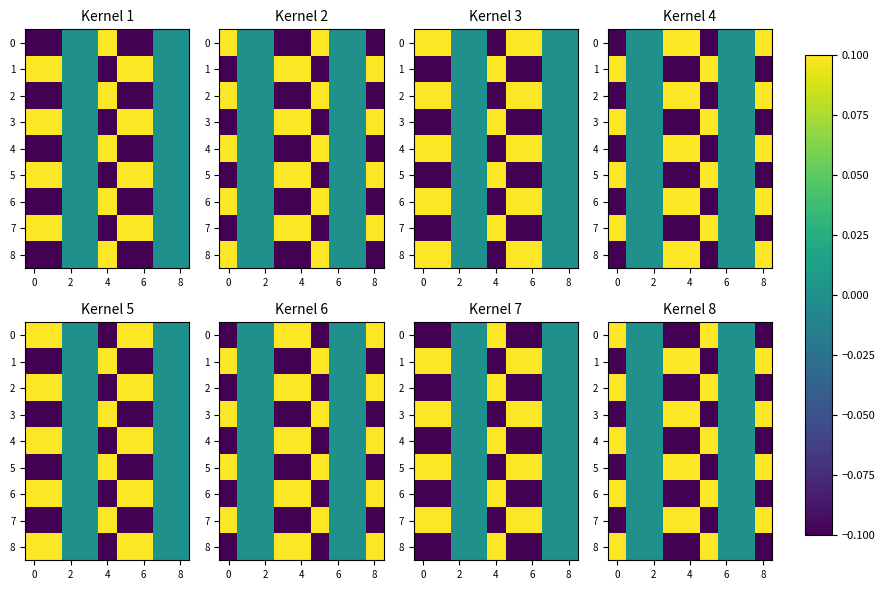

At how many categories does at least one series exceed 0?

5